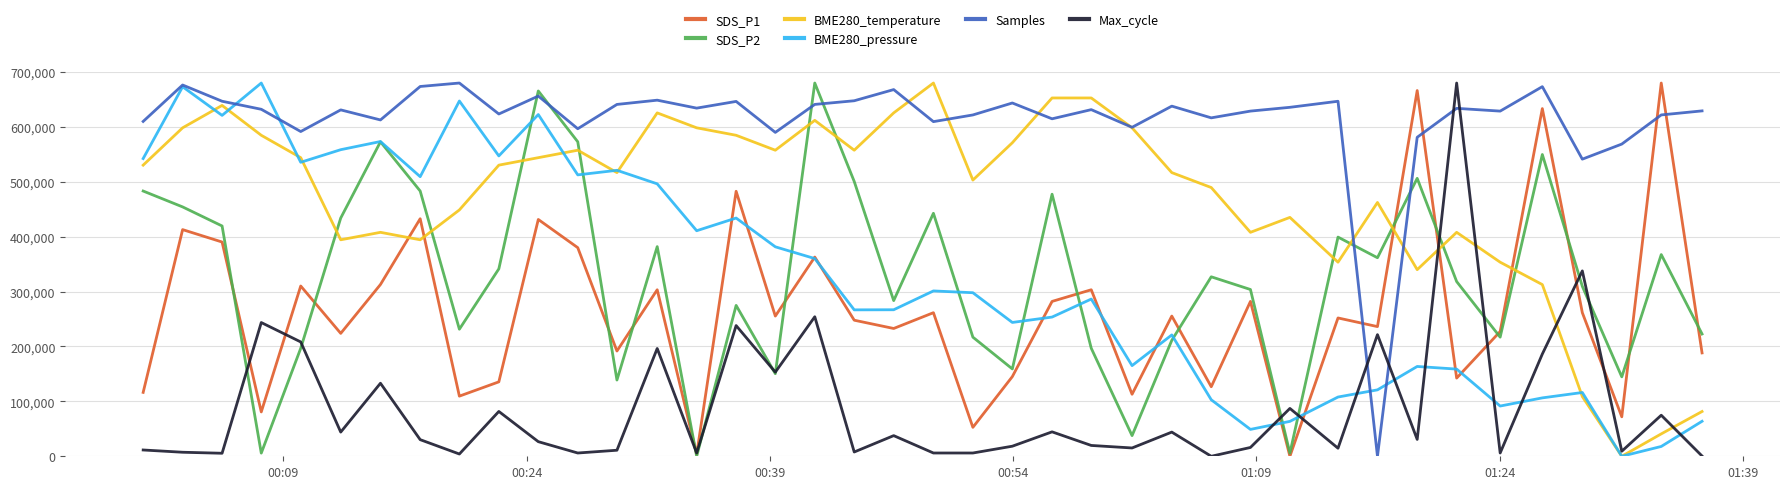

What is the highest value of the BME280_temperature series?

680000.0